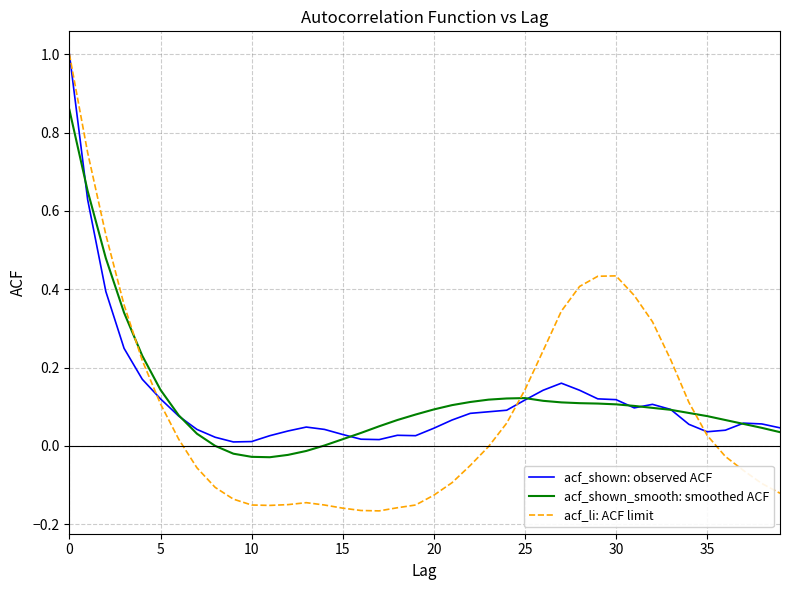

Which series has the widest spread of values?

acf_li: ACF limit